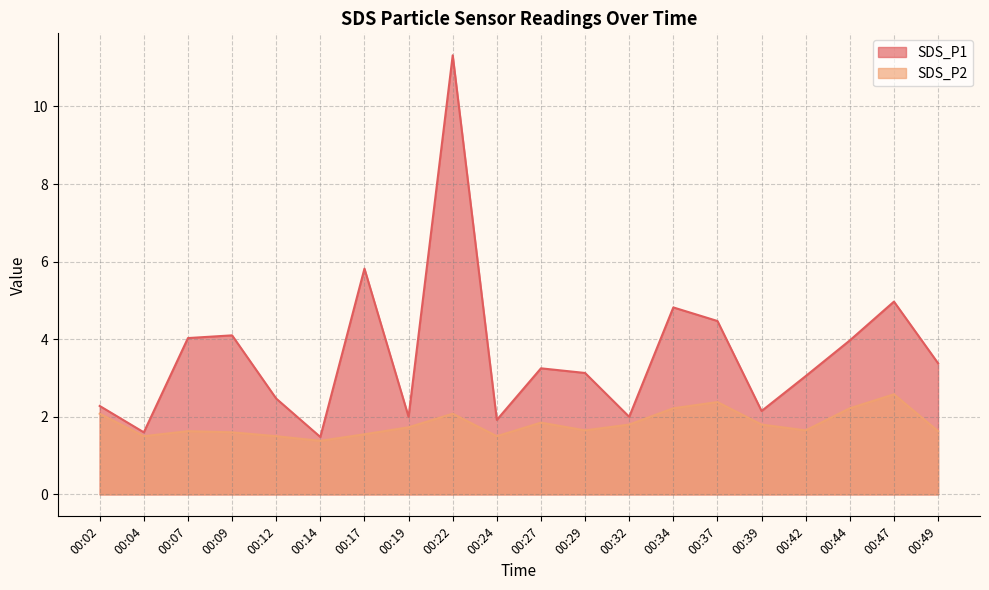

At which category does SDS_P1 reach its first local peak?

00:09